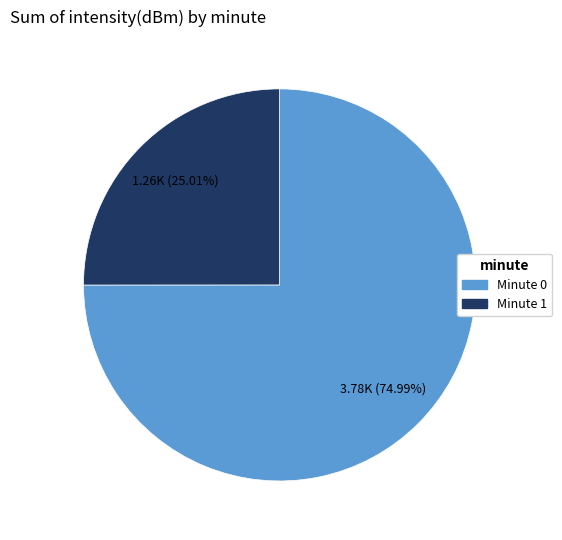

Is there any slice that represents more than half of the pie?

Yes